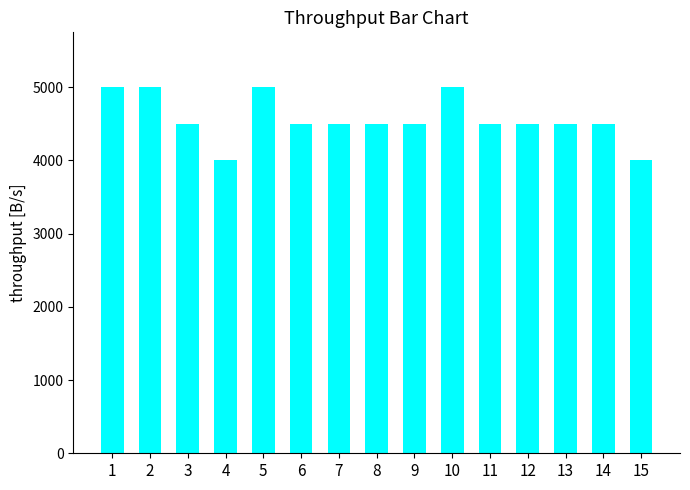

What is the greatest value displayed?

5000